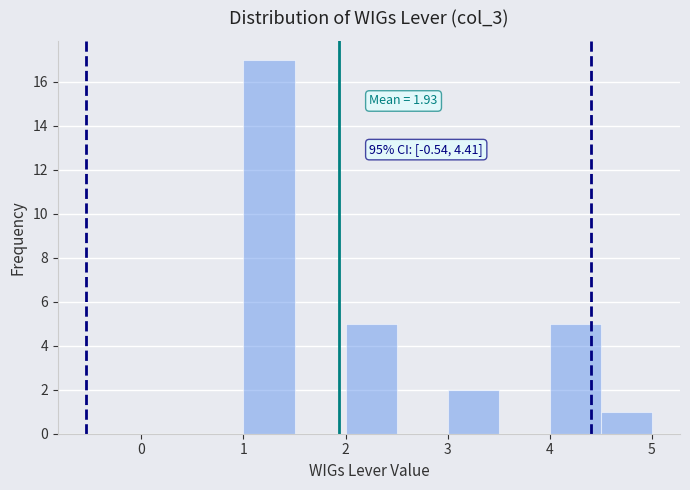

Over which range of the x-axis is the bar tallest?

1.0 to 1.5